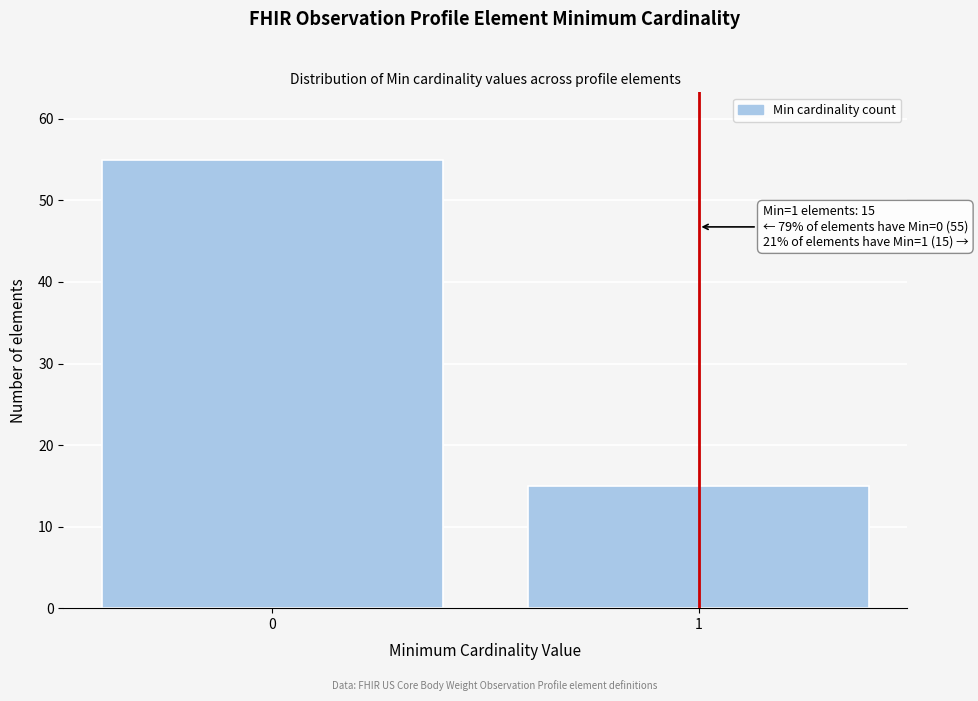

Reading left to right, extract all data points from this chart.

0=55	1=15